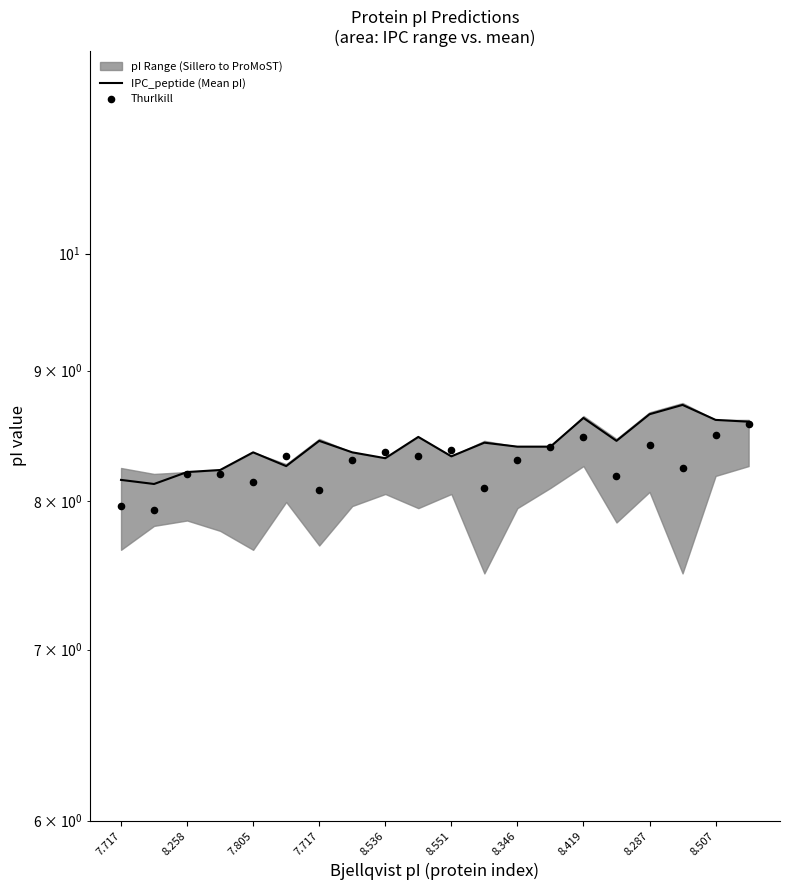

At which category is the sum across all series the highest?

19